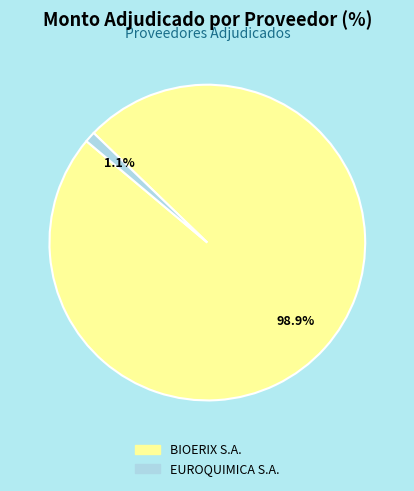

To the nearest percent, what is the combined percentage of EUROQUIMICA S.A. and BIOERIX S.A.?

100%